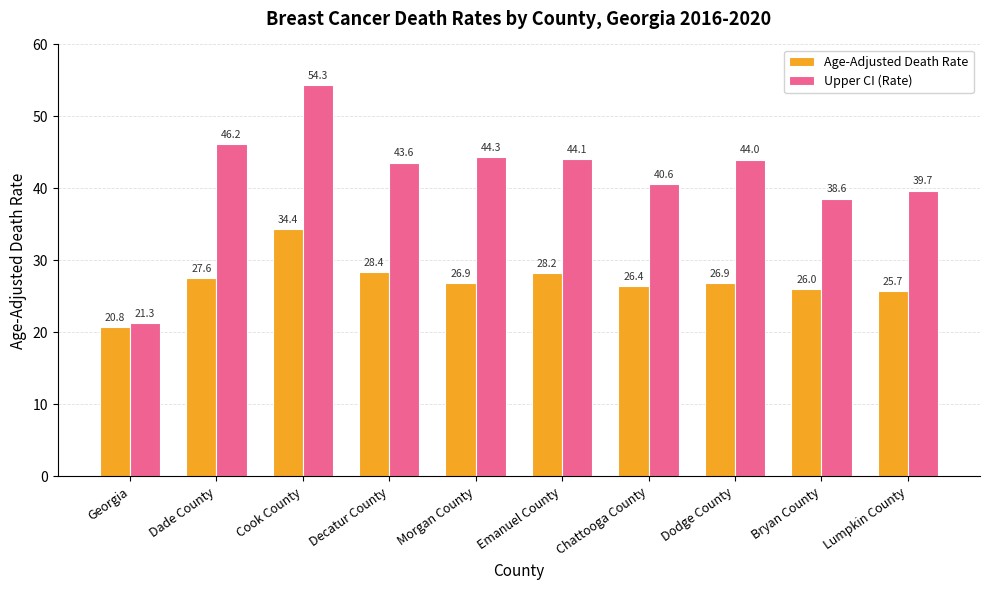

How many series are shown in this chart?

2